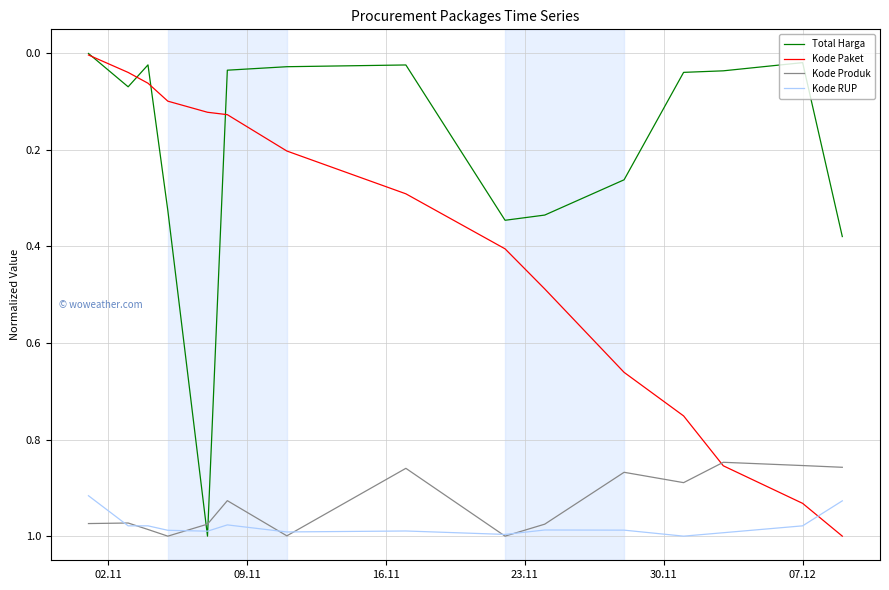

Which series has the largest total across all categories?

Kode RUP